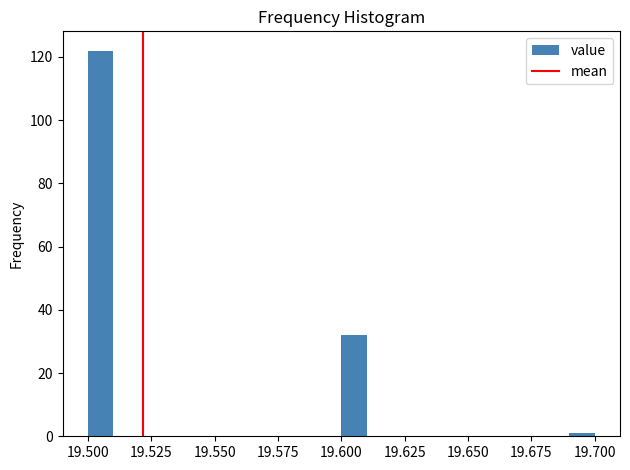

Around what value on the x-axis is the tallest bar? Give the approximate position of its centre, as read against the axis.

19.505